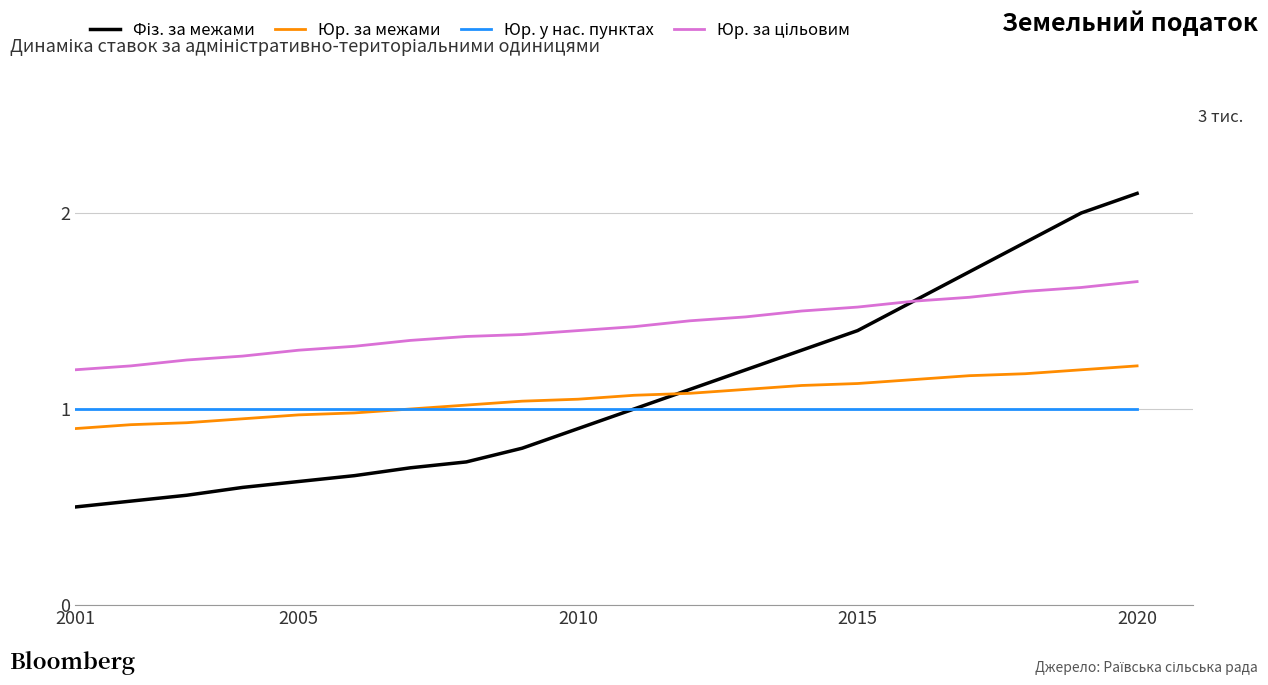

What is the sum of all Юр. у нас. пунктах values?

20.0